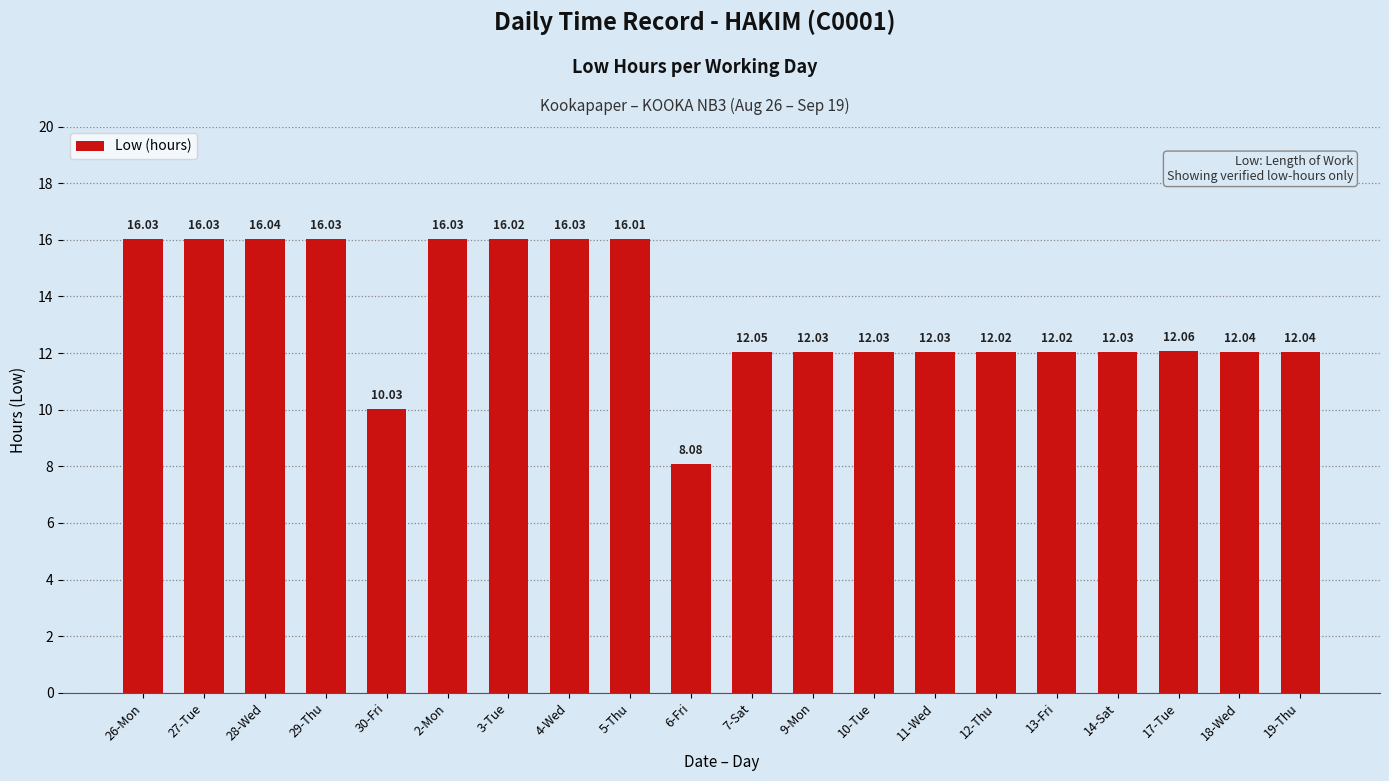

Is it true that the value at 5-Thu is 16.0?

True